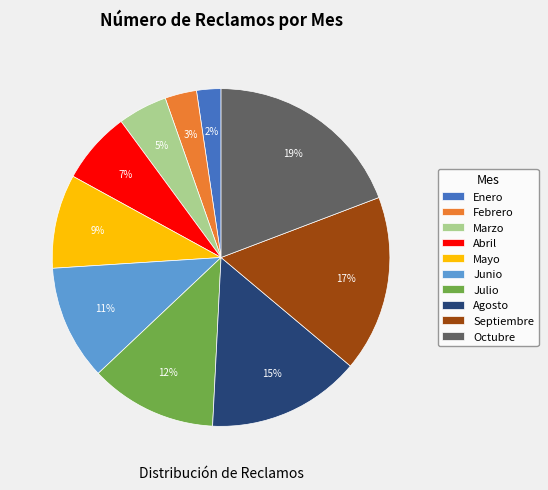

To the nearest percent, what is the difference between the Abril and Agosto slice percentages?

8%